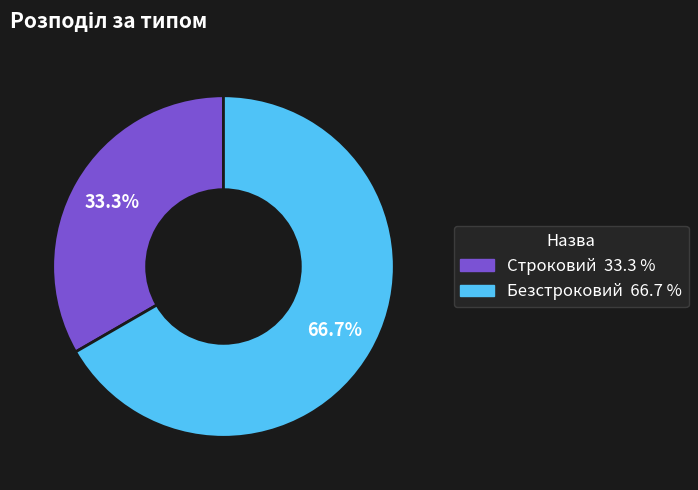

True or false: Строковий accounts for 33% of the total.

True